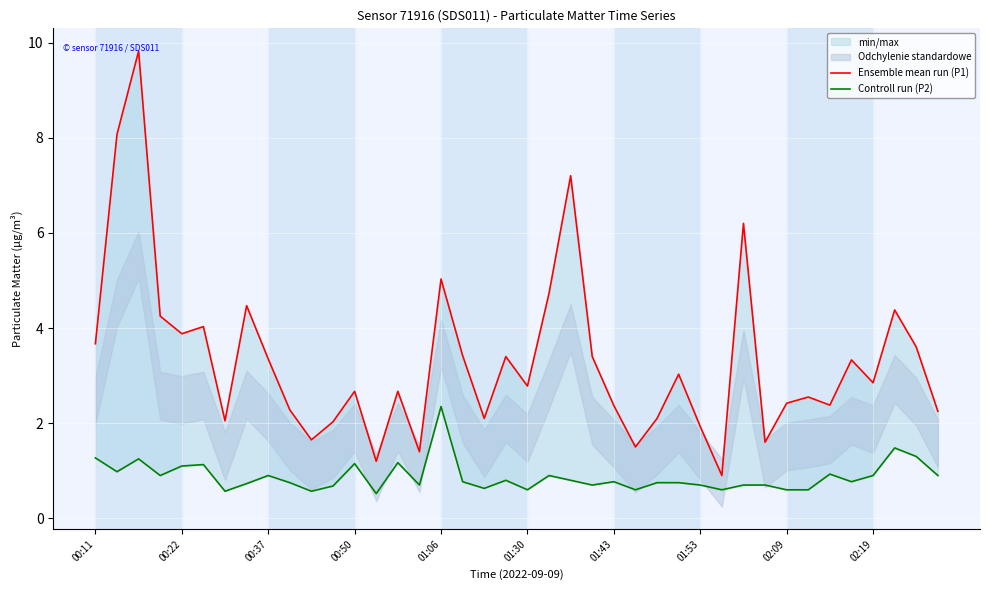

True or false: Ensemble mean run (P1) and Controll run (P2) cross at least once.

False